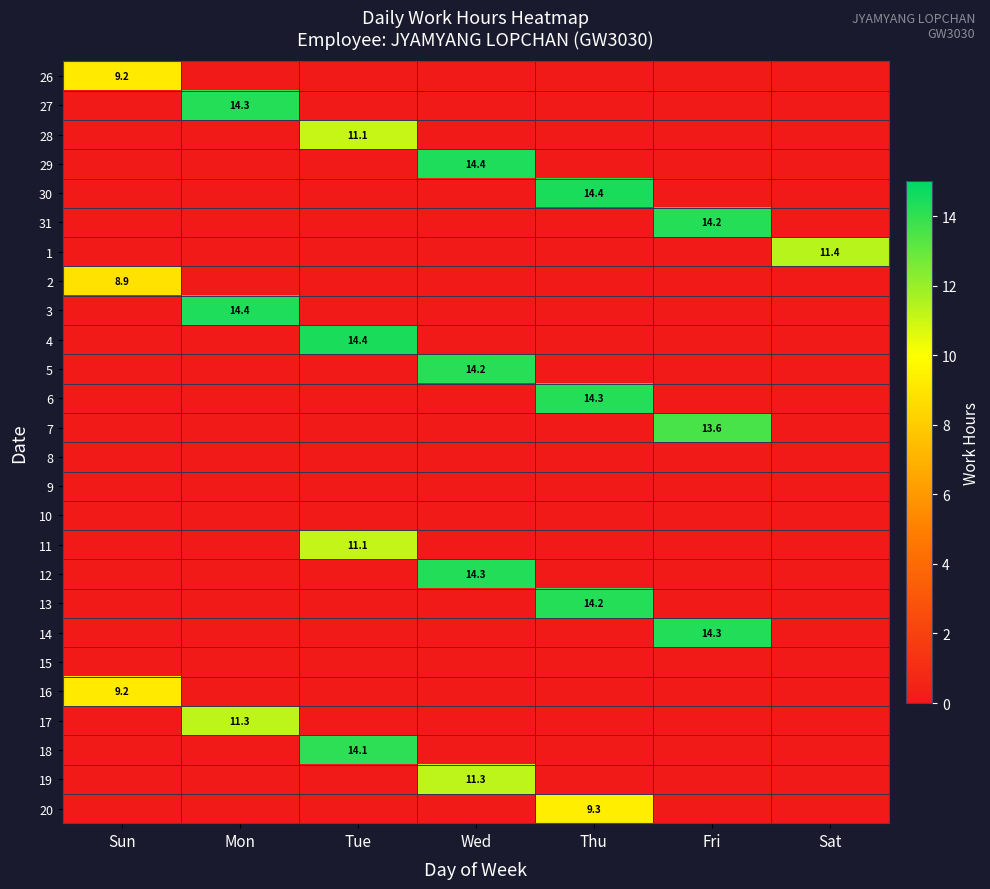

Which category has the highest value in the 14 series?

Fri